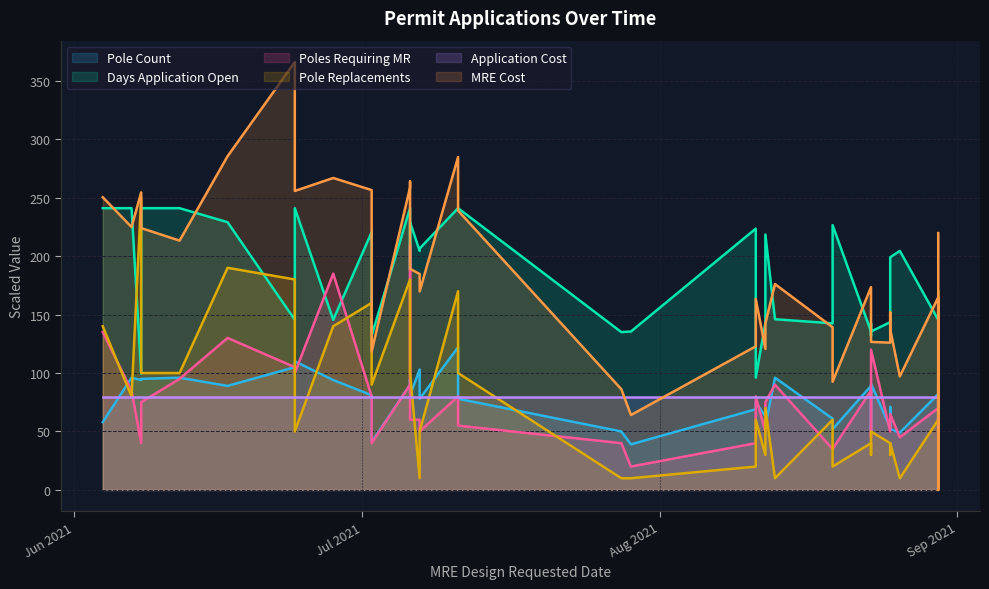

How many times do MRE Cost and Pole Count cross each other?

2